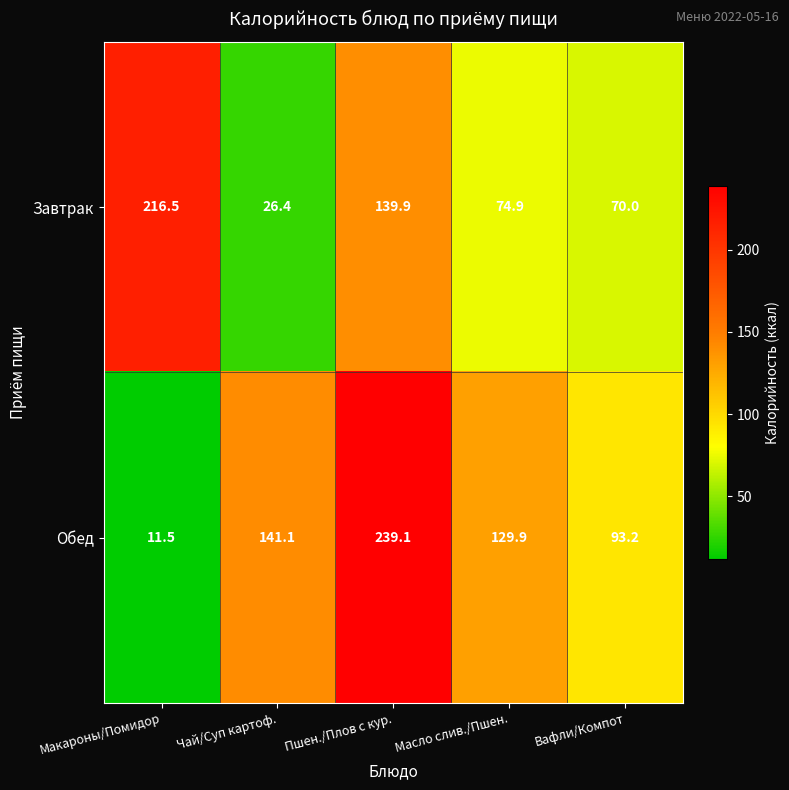

Is it true that Обед equals 141.1 at Чай/Суп картоф.?

True